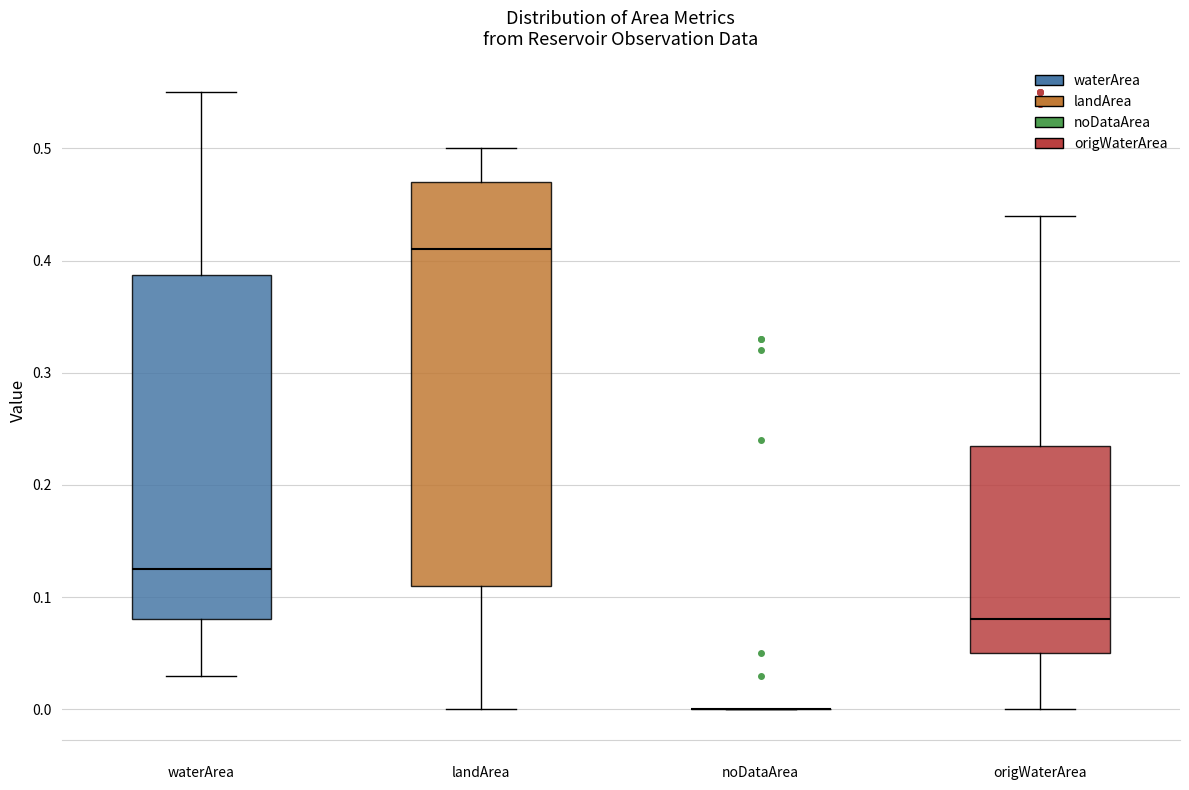

Reading left to right, transcribe this box plot: for each box, give where its median line is, the range the box spans, and where its two whiskers end, as read against the y-axis. The values are not printed on the chart, so give them approximately, as read against the axis.

waterArea: median 0.13, box 0.08 to 0.39, whiskers 0.03 to 0.55
landArea: median 0.41, box 0.11 to 0.47, whiskers 0.00 to 0.50
noDataArea: box collapsed to a line at 0.00, whiskers 0.00 to 0.00
origWaterArea: median 0.08, box 0.05 to 0.24, whiskers 0.00 to 0.44